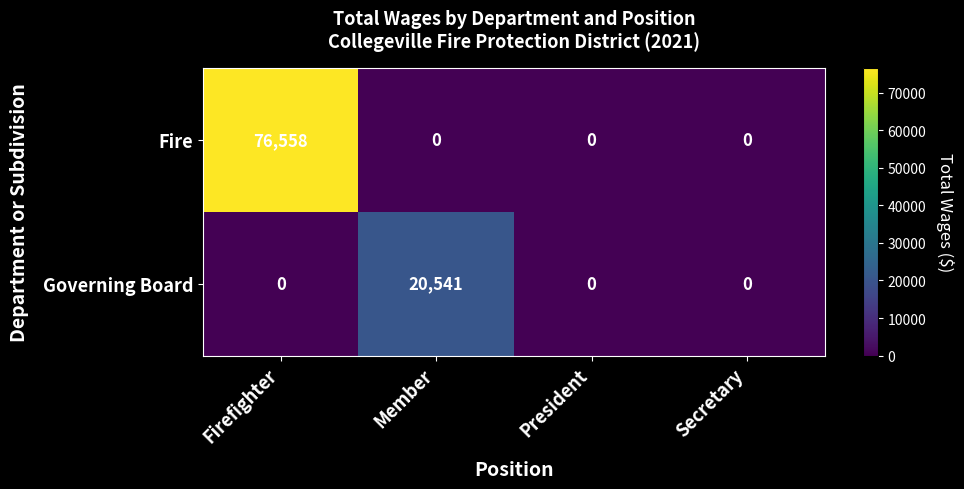

The value of Fire at President is 0. True or false?

True